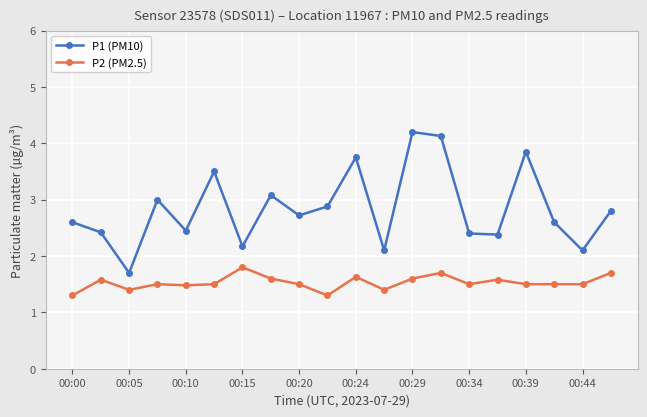

True or false: P1 (PM10) has more than 2 interior local peaks.

True